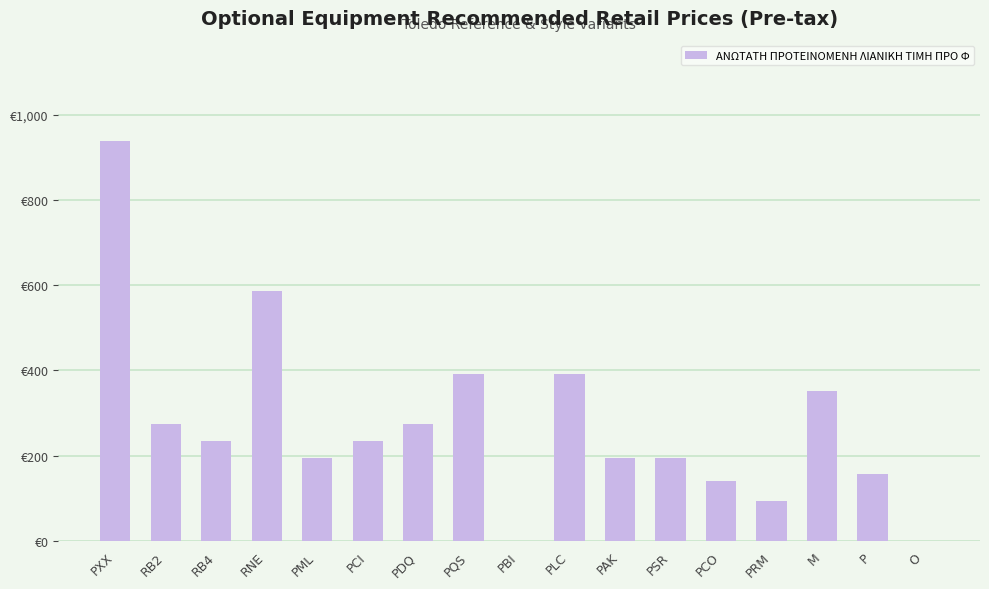

Are the bars horizontal?

No